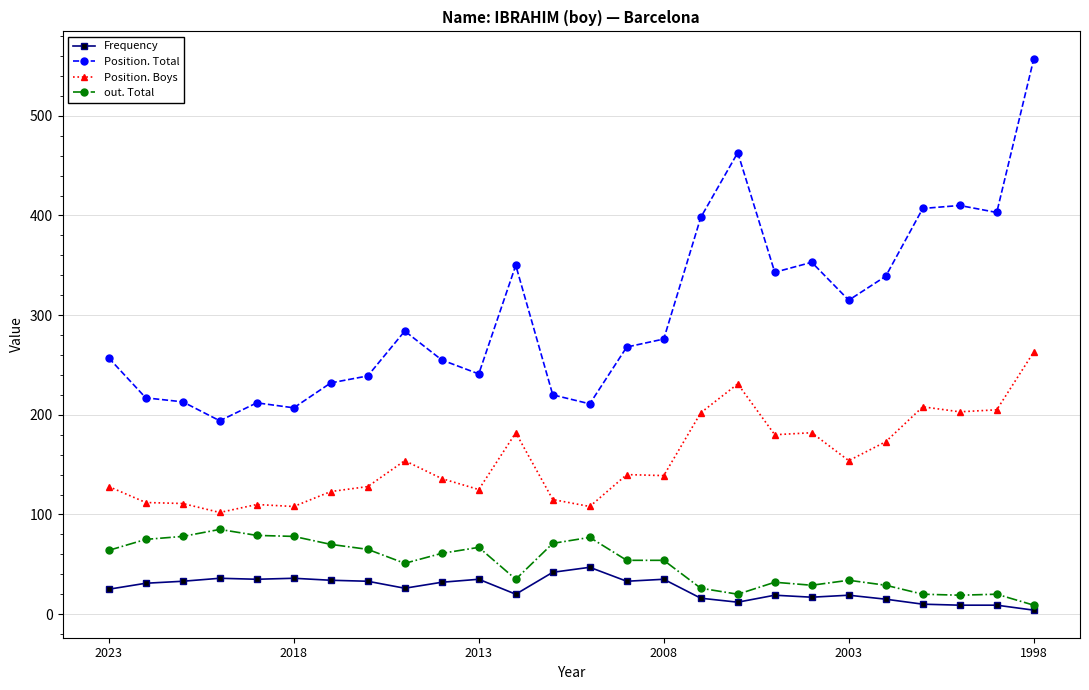

True or false: Position. Boys and Position. Total intersect in this chart.

False